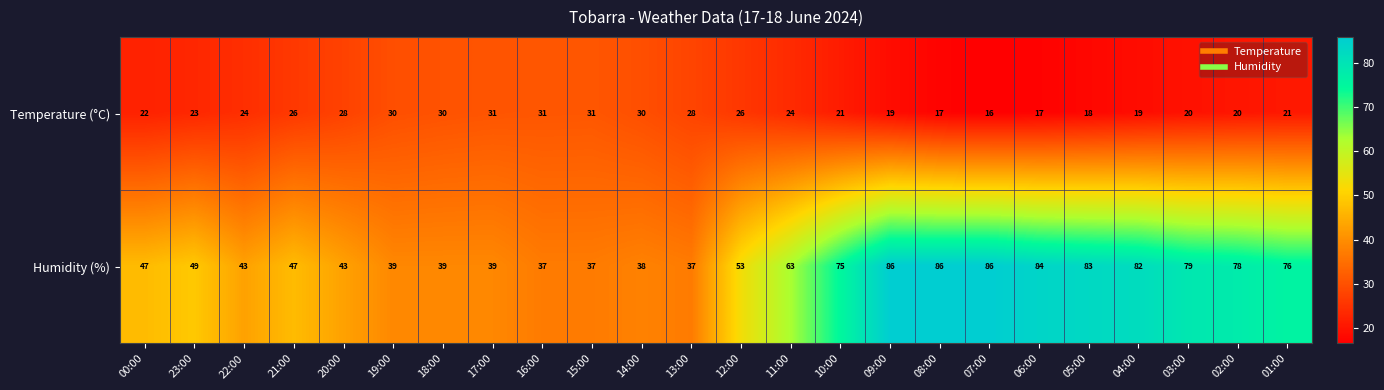

At which category is the sum across all series the highest?

09:00